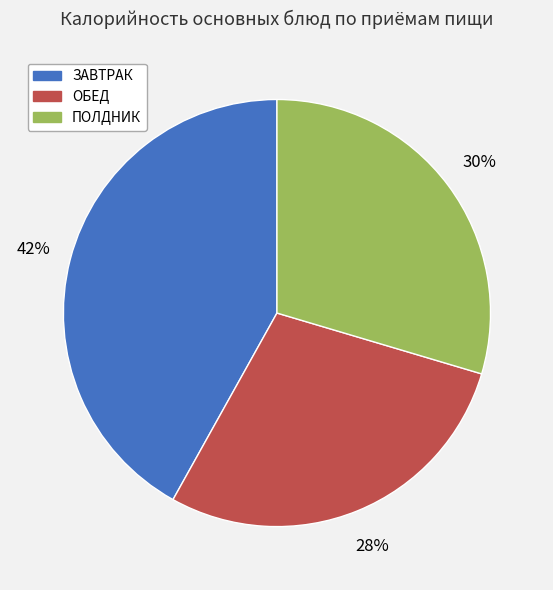

Is the sum of ЗАВТРАК and ОБЕД greater than half?

Yes